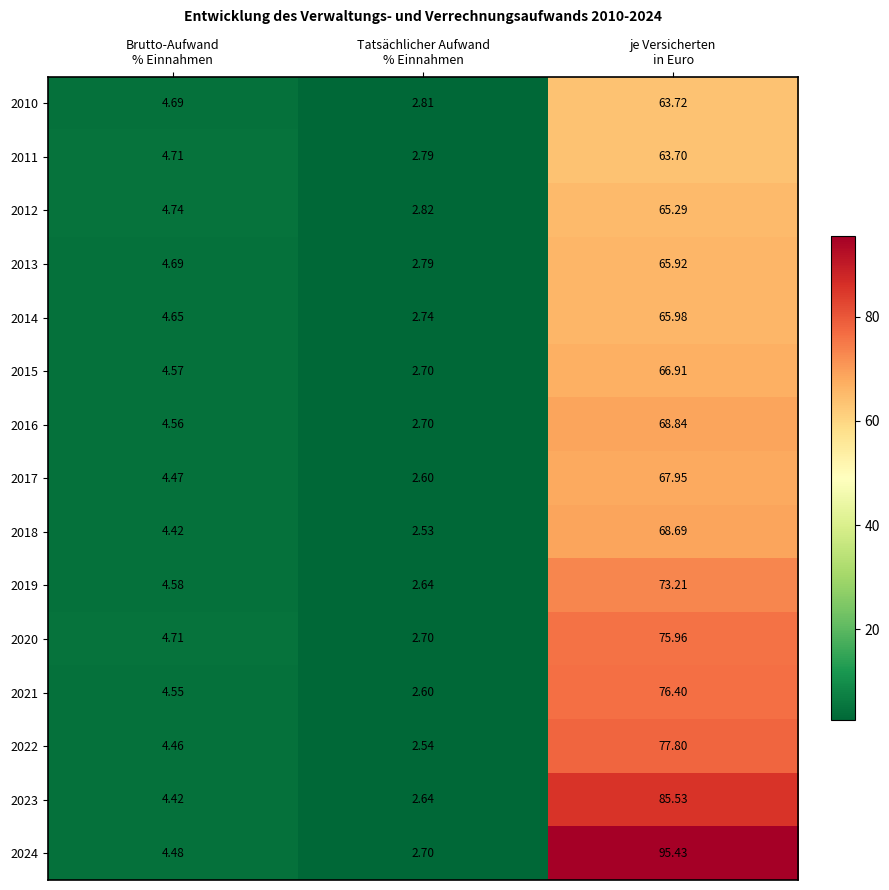

How many distinct data groups are displayed?

15